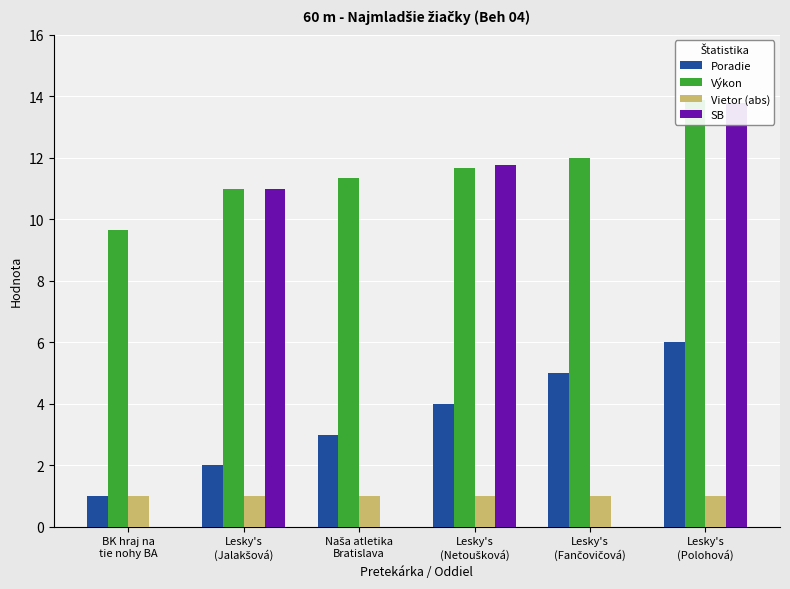

Between BK hraj na
tie nohy BA and Naša atletika
Bratislava, which series saw the biggest shift?

Poradie